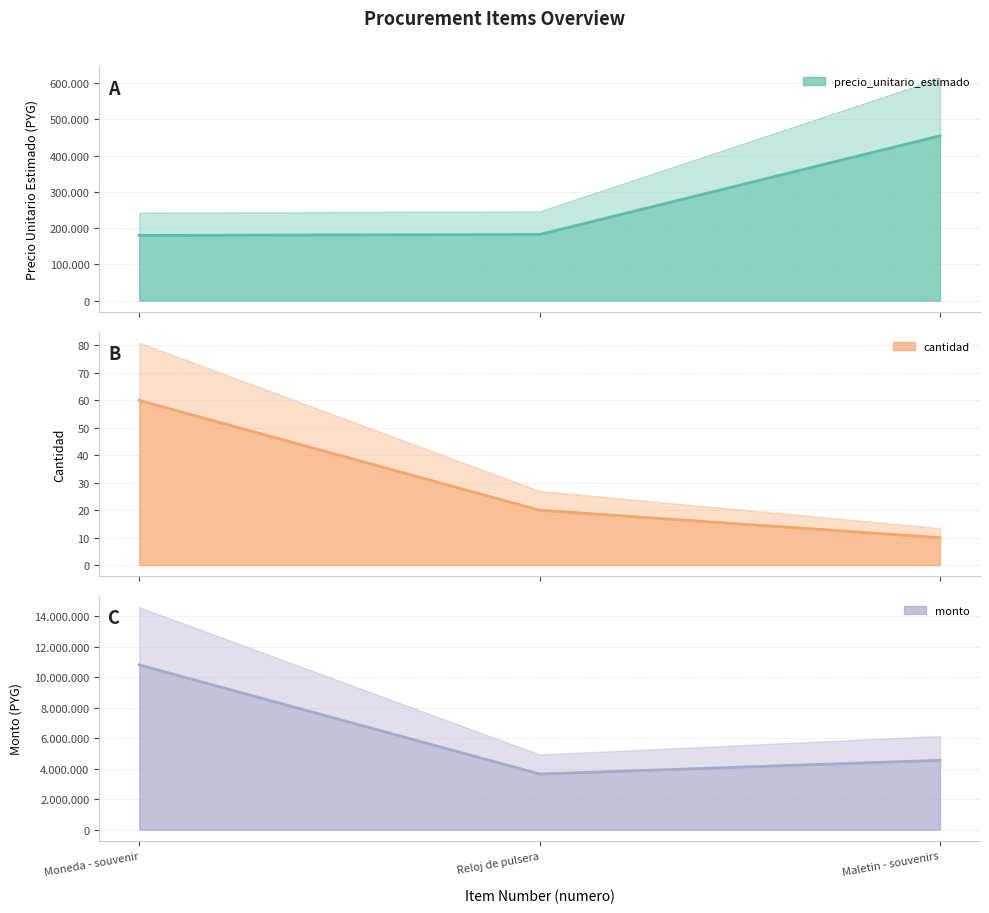

Between Reloj de pulsera and Maletin - souvenirs, which is larger?

Maletin - souvenirs